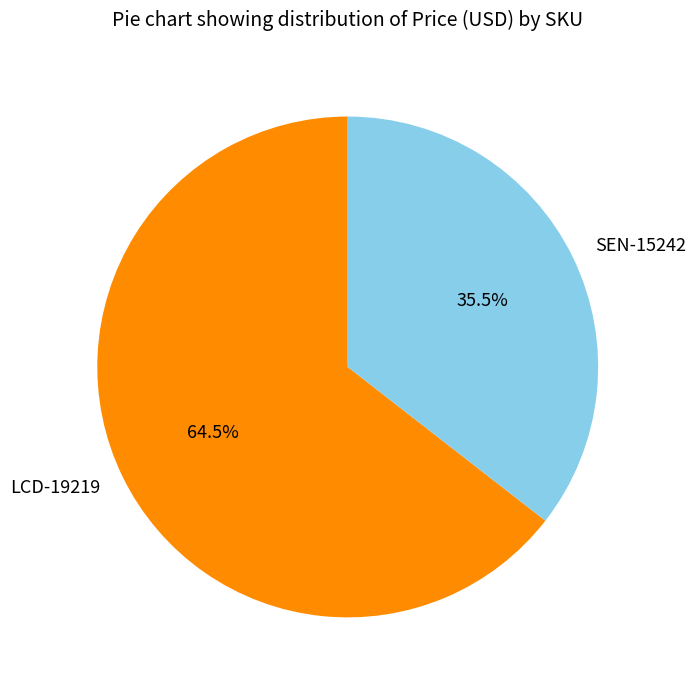

Which slice is the smallest?

SEN-15242